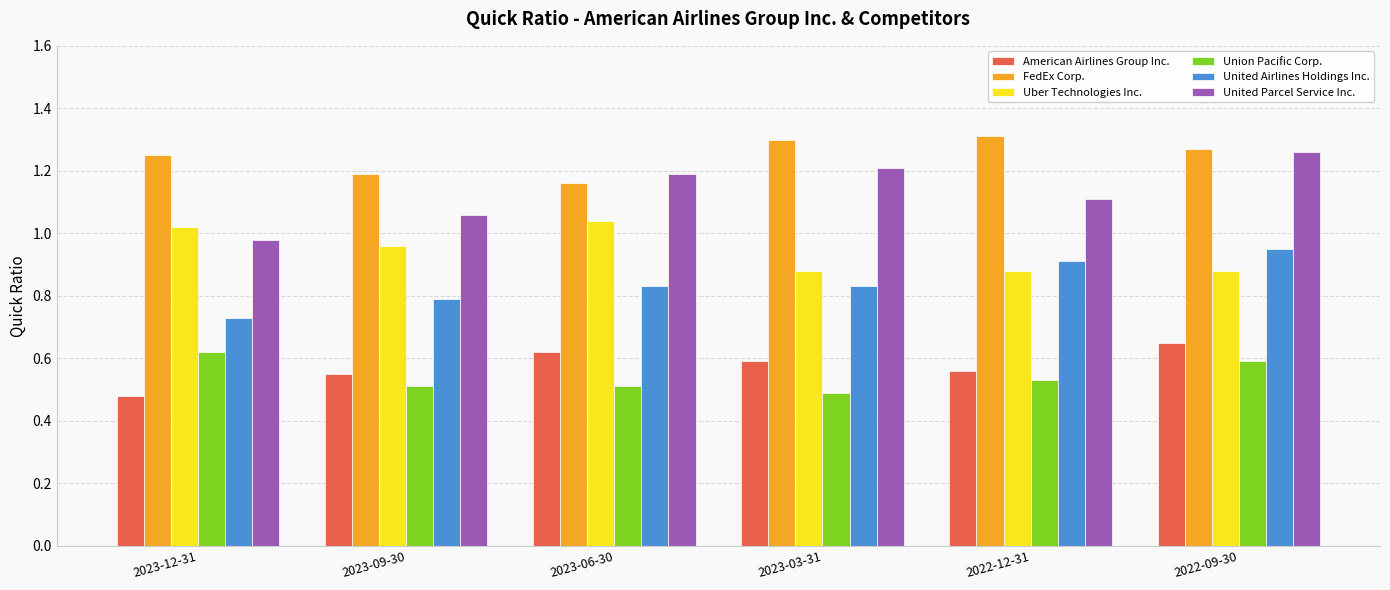

Which series changed the most between 2023-03-31 and 2022-09-30?

United Airlines Holdings Inc.